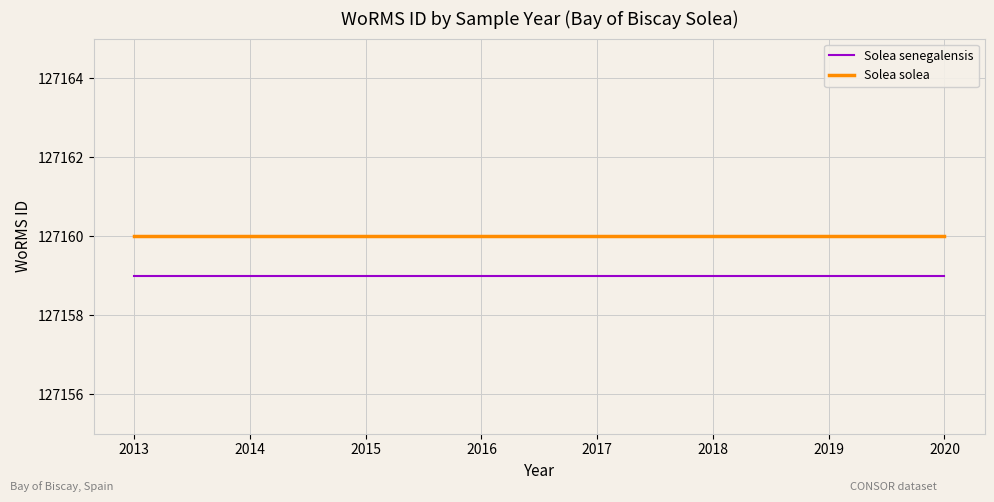

Between 2014 and 2020, which is larger?

2014